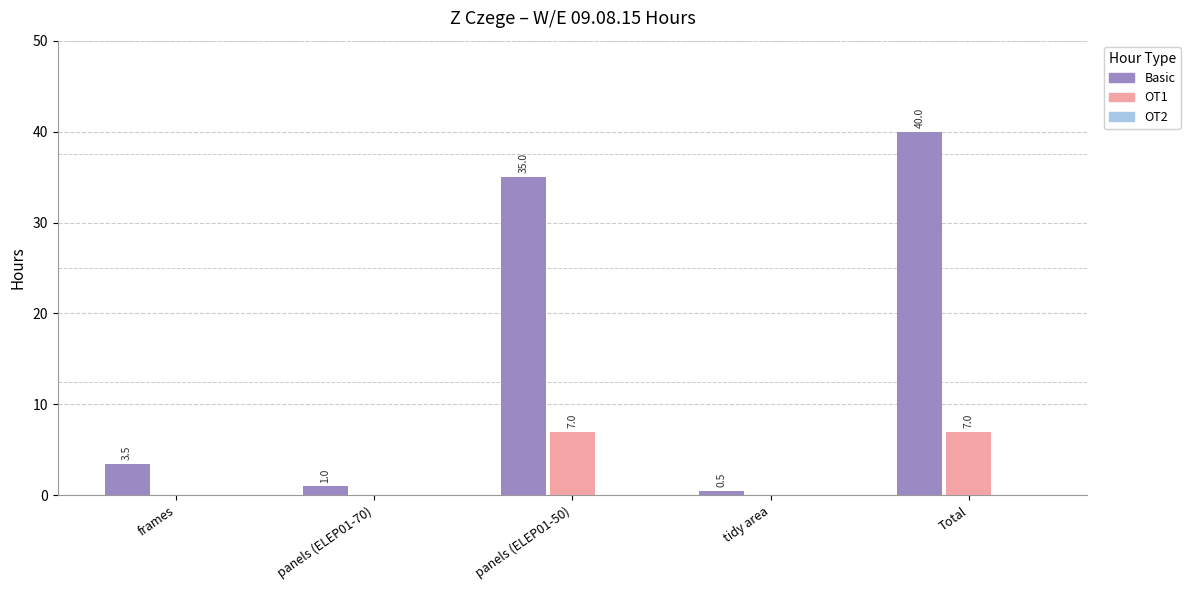

Which series changed the most between panels (ELEP01-70) and tidy area?

Basic